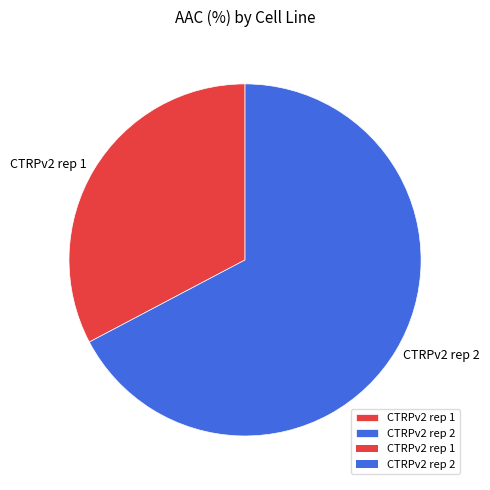

True or false: CTRPv2 rep 1 accounts for 33% of the total.

True